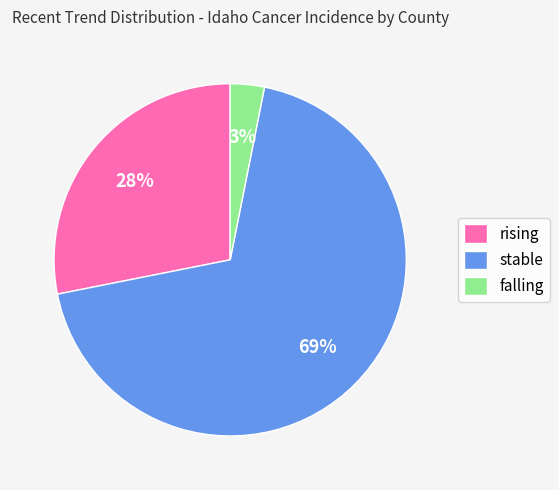

To the nearest percent, what is the average slice percentage?

33%